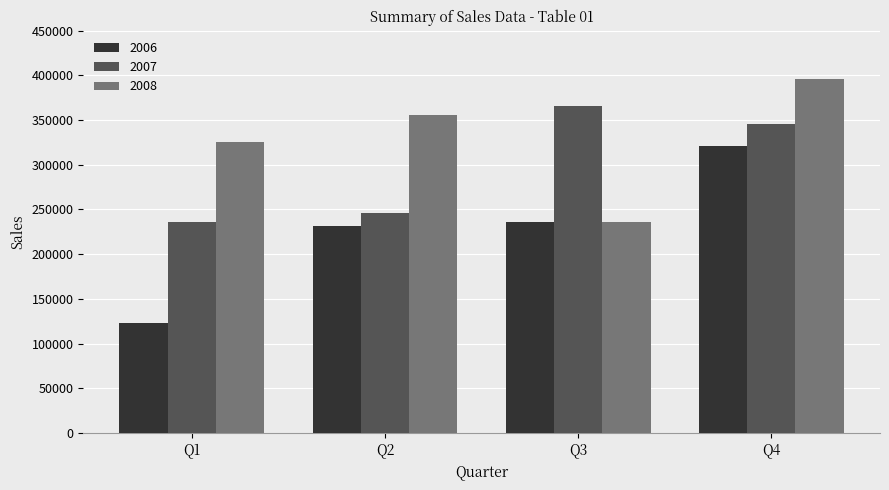

List the labels in order of 2008 value, smallest first.

Q3, Q1, Q2, Q4